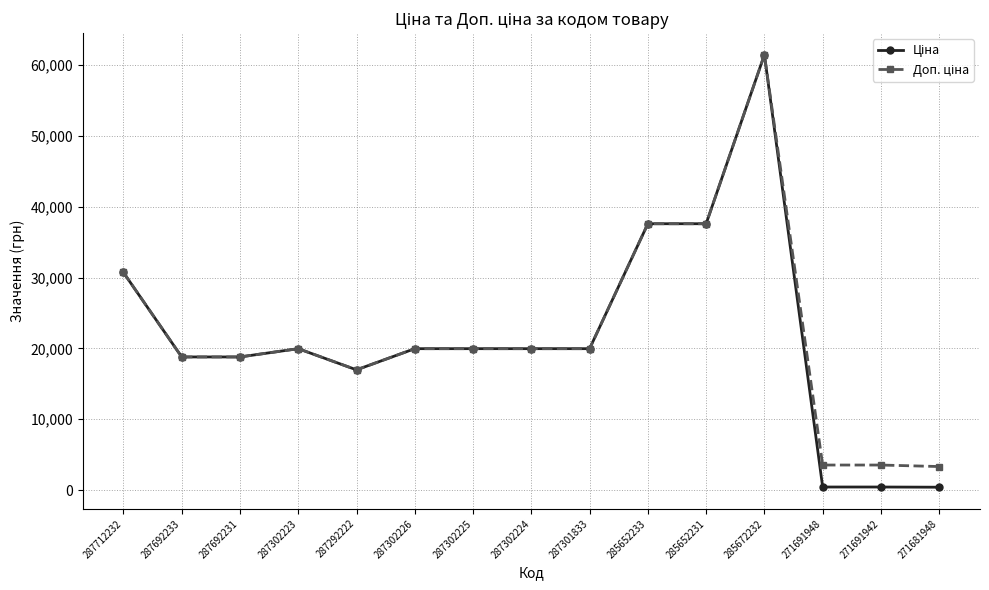

At which category is the sum across all series the highest?

285672232